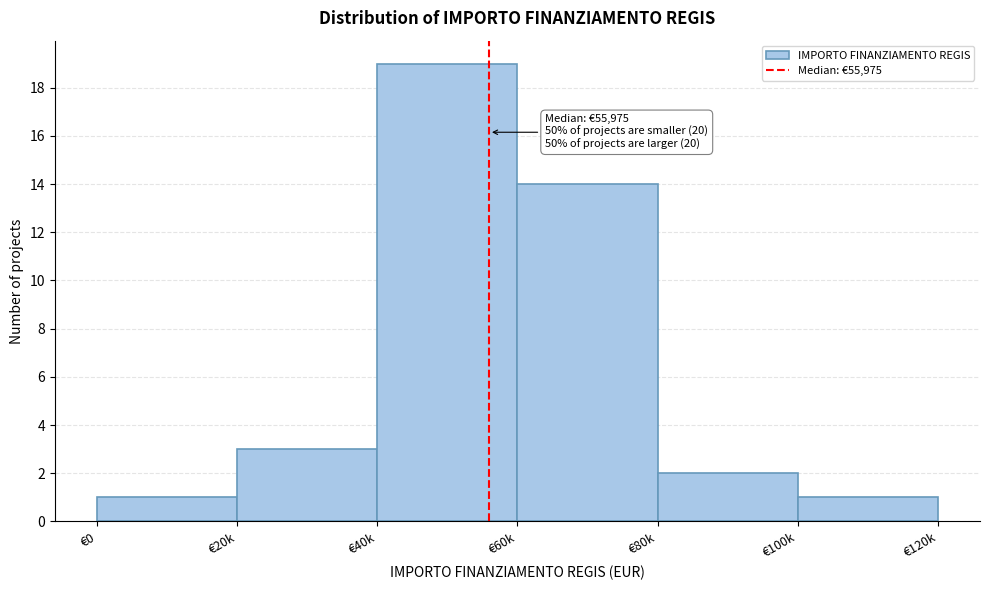

Reading right to left, list all the values displayed in this chart.

€100k=1	€80k=2	€60k=14	€40k=19	€20k=3	€0=1